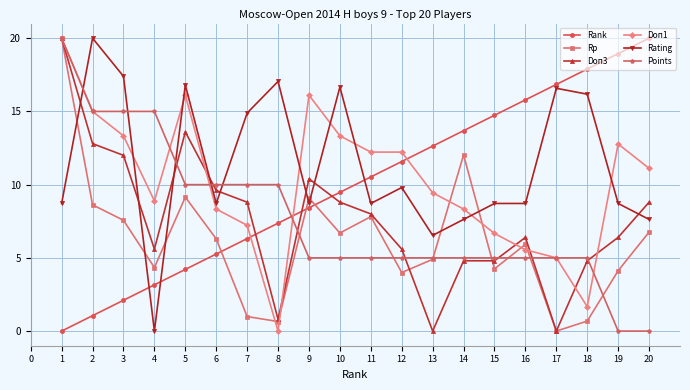

At which label does Rank first exceed 10?

11